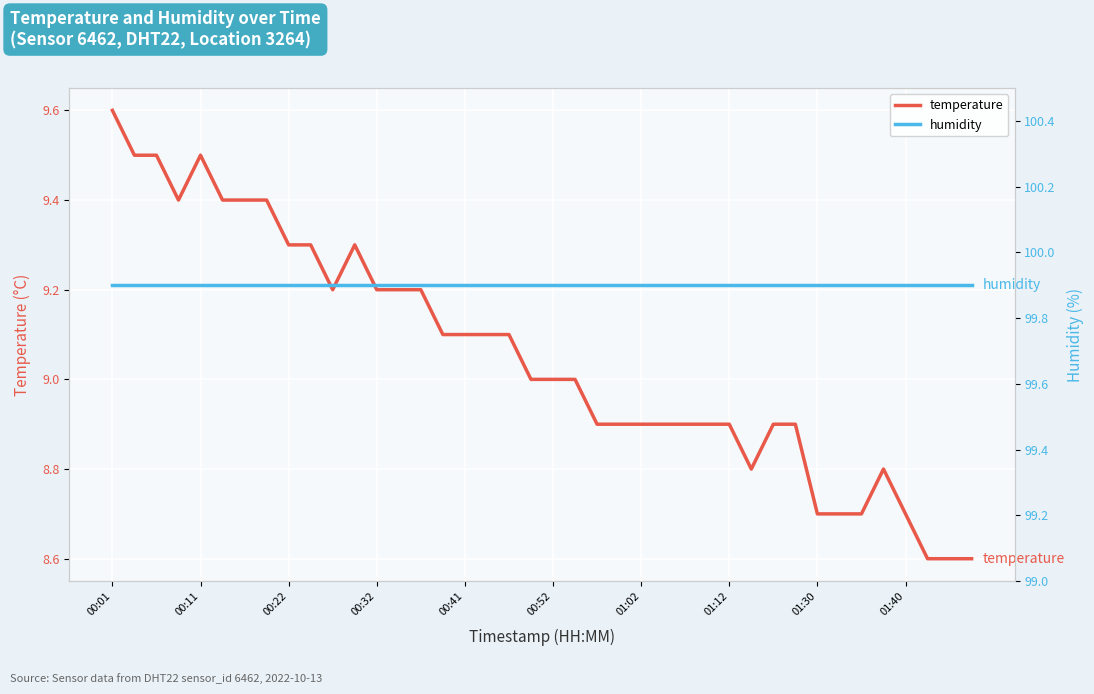

What is the lowest value of the temperature series?

8.6